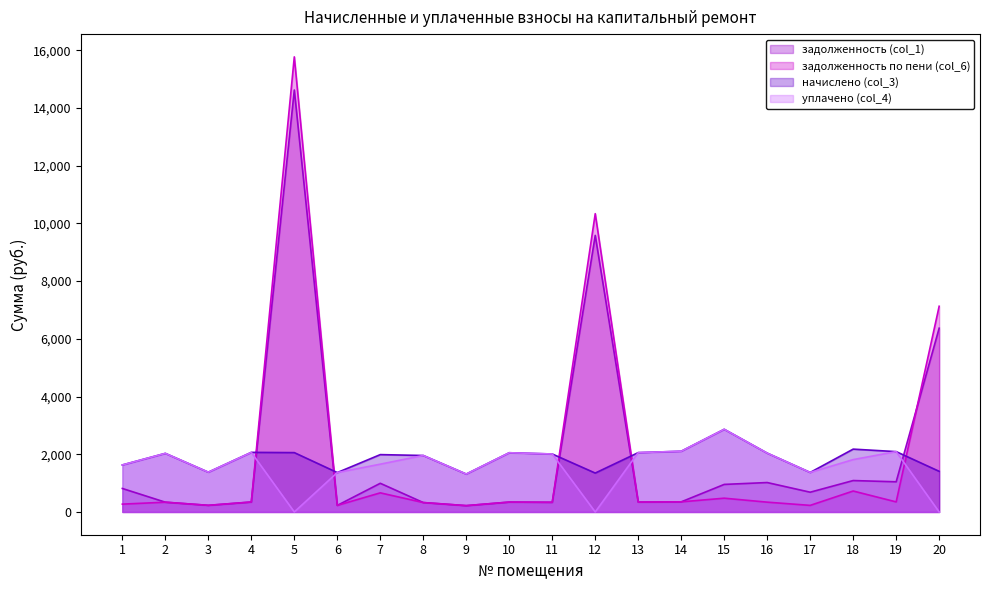

What is the lowest value of the начислено (col_3) series?

1313.3